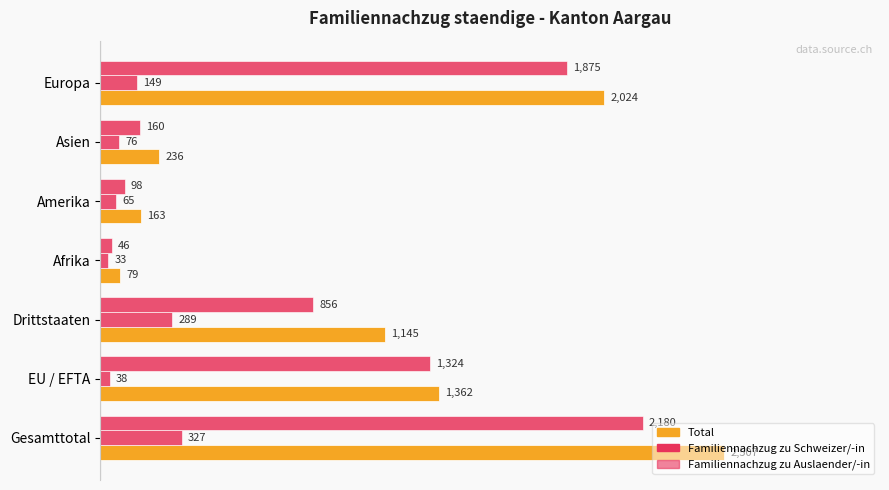

How many series are shown in this chart?

3